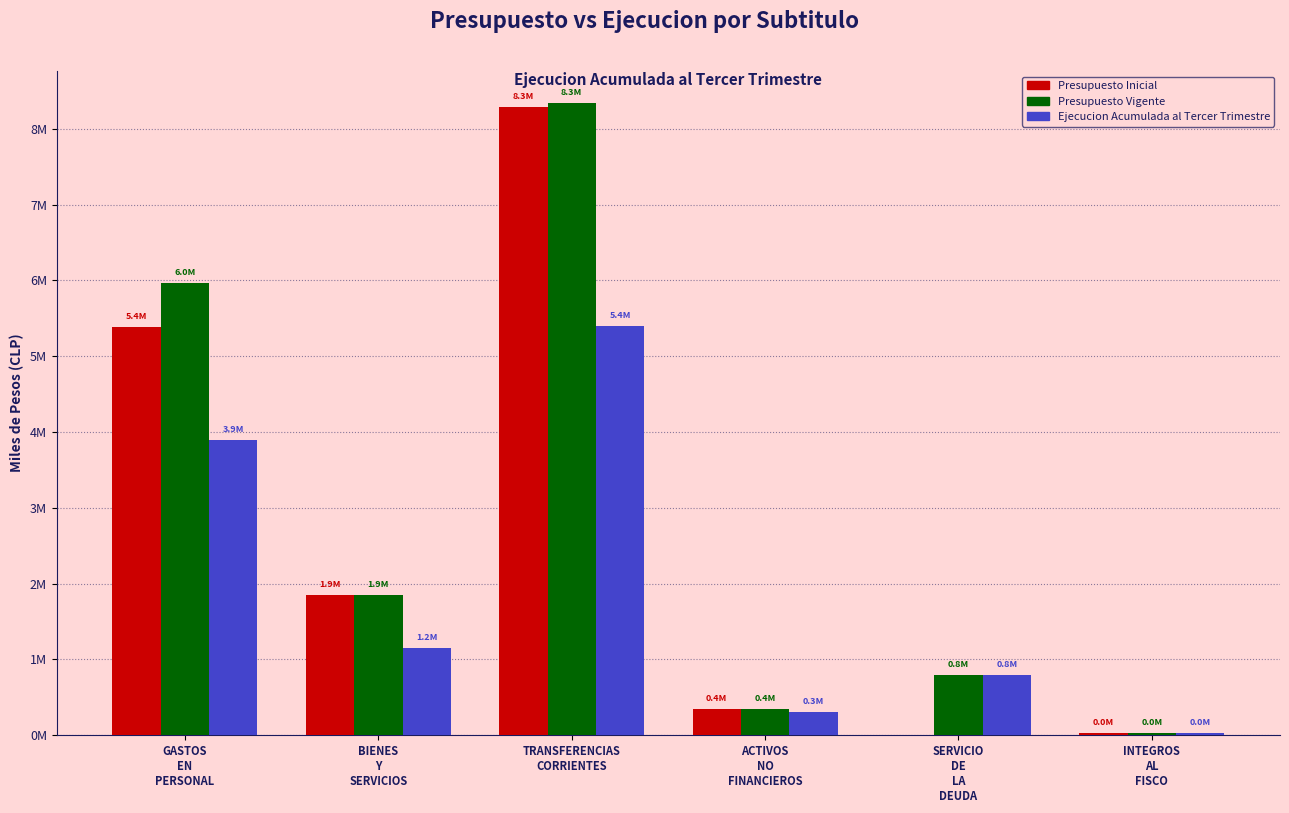

Reading left to right, list all the values displayed in this chart.

Presupuesto Inicial: GASTOS
EN
PERSONAL=5380894	BIENES
Y
SERVICIOS=1850682	TRANSFERENCIAS
CORRIENTES=8285760	ACTIVOS
NO
FINANCIEROS=350662	SERVICIO
DE
LA
DEUDA=0	INTEGROS
AL
FISCO=26291
Presupuesto Vigente: GASTOS
EN
PERSONAL=5968517	BIENES
Y
SERVICIOS=1850682	TRANSFERENCIAS
CORRIENTES=8343644	ACTIVOS
NO
FINANCIEROS=350662	SERVICIO
DE
LA
DEUDA=793530	INTEGROS
AL
FISCO=26291
Ejecucion Acumulada al Tercer Trimestre: GASTOS
EN
PERSONAL=3891672	BIENES
Y
SERVICIOS=1155331	TRANSFERENCIAS
CORRIENTES=5395522	ACTIVOS
NO
FINANCIEROS=300653	SERVICIO
DE
LA
DEUDA=793530	INTEGROS
AL
FISCO=26255